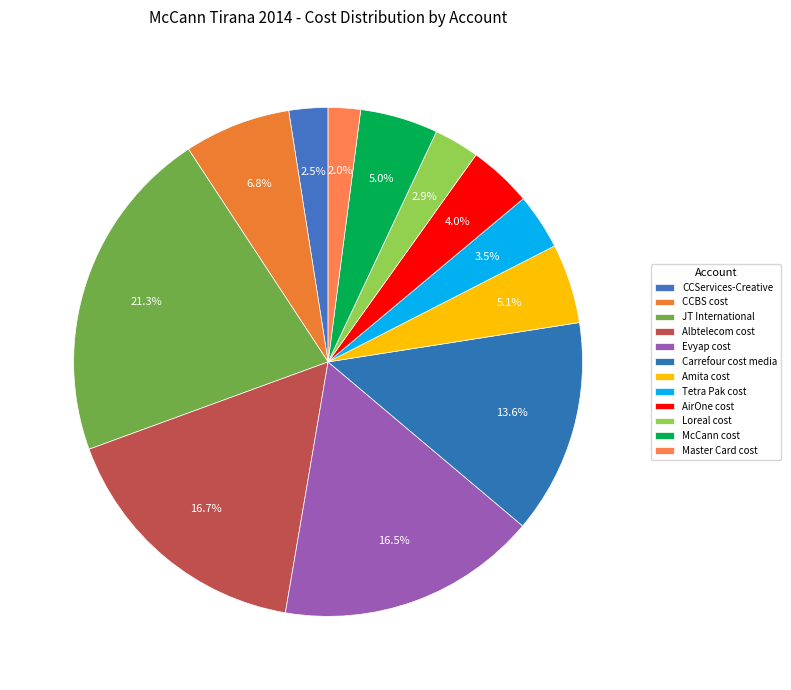

To the nearest percent, what portion does Evyap cost represent?

17%